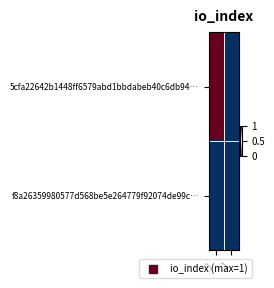

At how many categories does at least one series exceed 0?

1